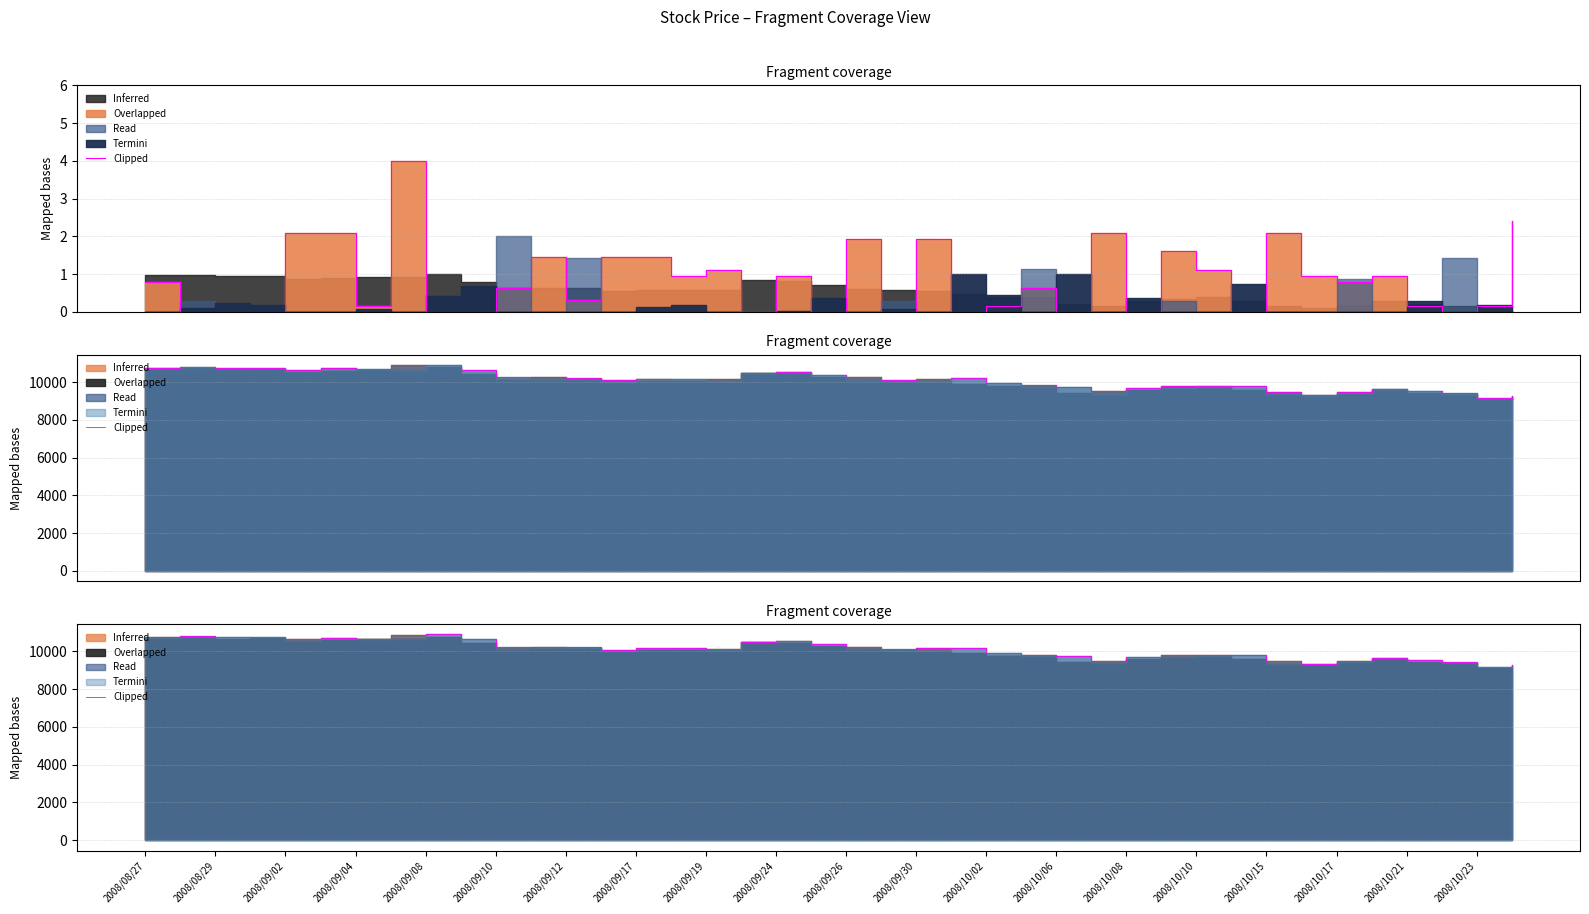

Between 2008/09/10 and 23, which is larger?

2008/09/10